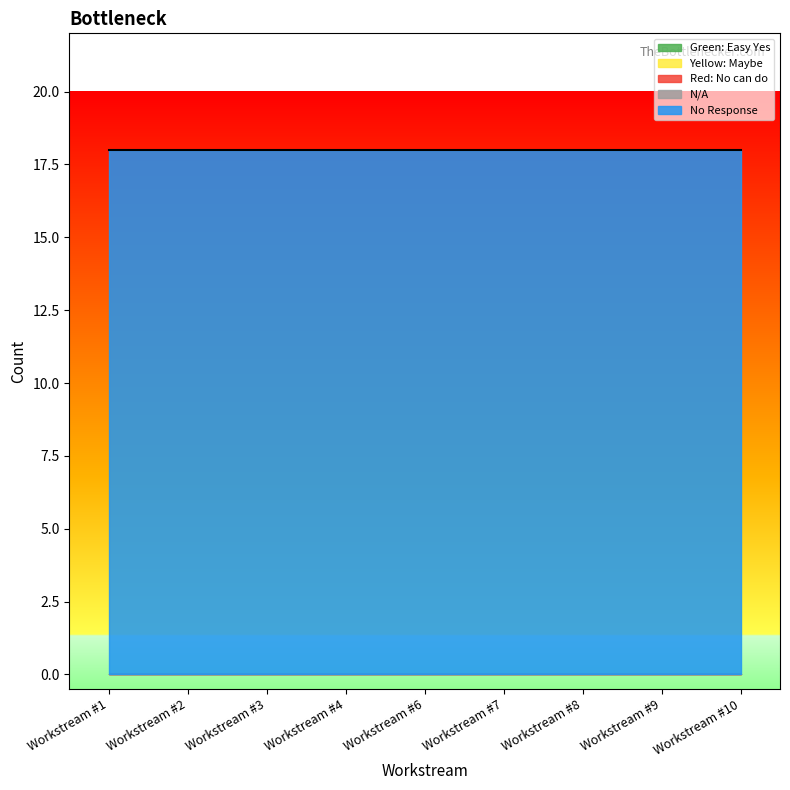

Which category has the lowest value in the Red: No can do series?

Workstream #1